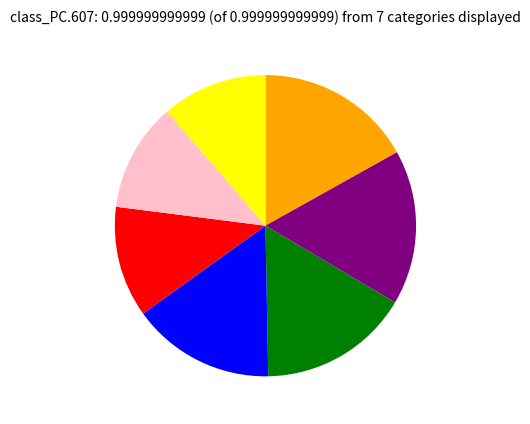

Does any single category account for the majority?

No